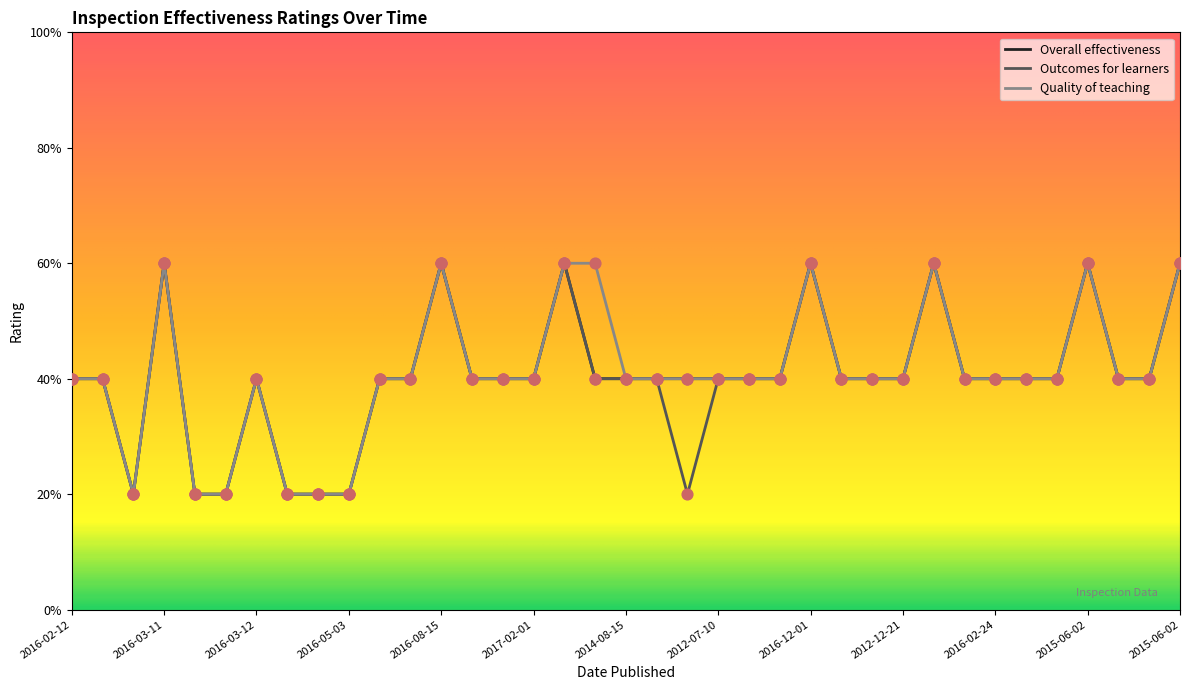

What are all the series names shown in the legend?

Overall effectiveness, Outcomes for learners, Quality of teaching